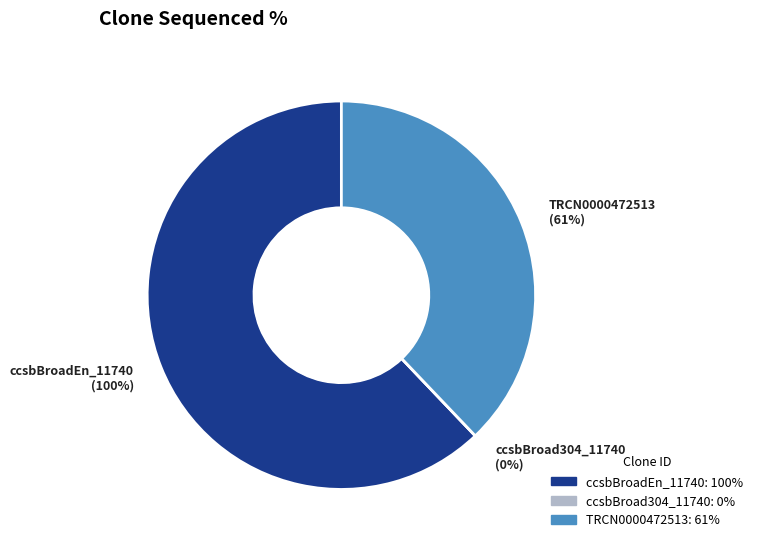

Which category has the biggest portion of the pie?

ccsbBroadEn_11740